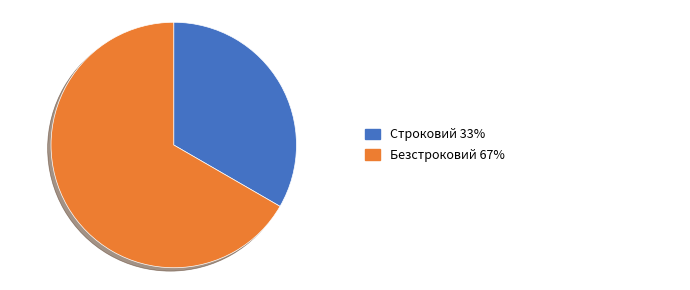

Does any single category account for the majority?

Yes